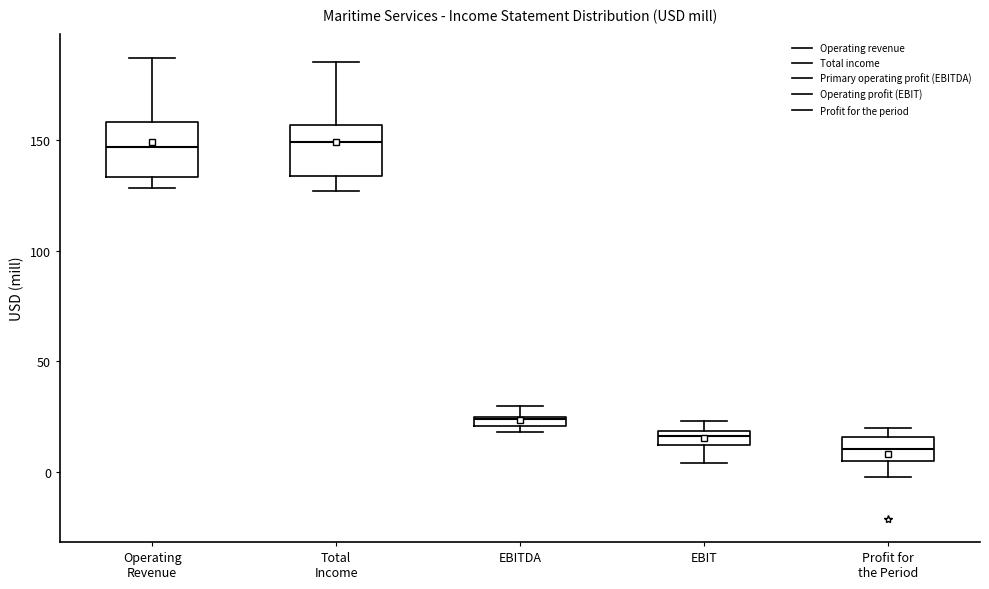

Where does the median line of the box for Total Income sit on the y-axis? The values are not printed on the chart, so give them approximately, as read against the axis.

150